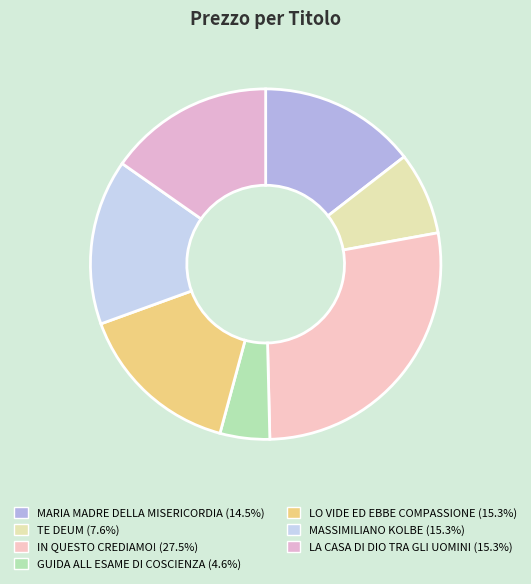

How much of the chart is everything except MARIA MADRE DELLA MISERICORDIA?

85.5%